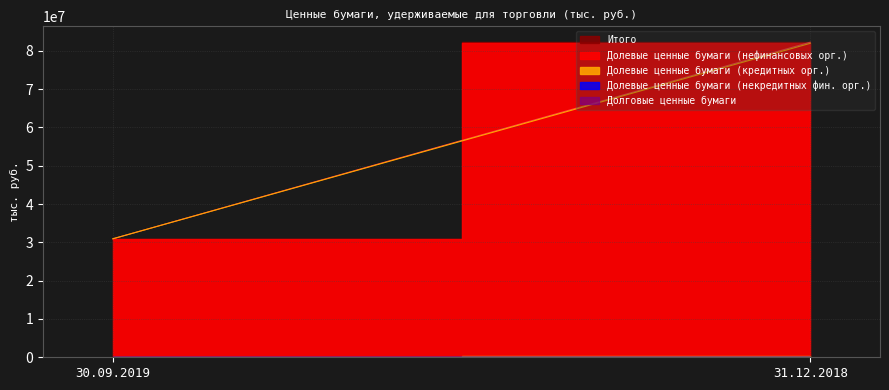

What position from the right is 30.09.2019?

2